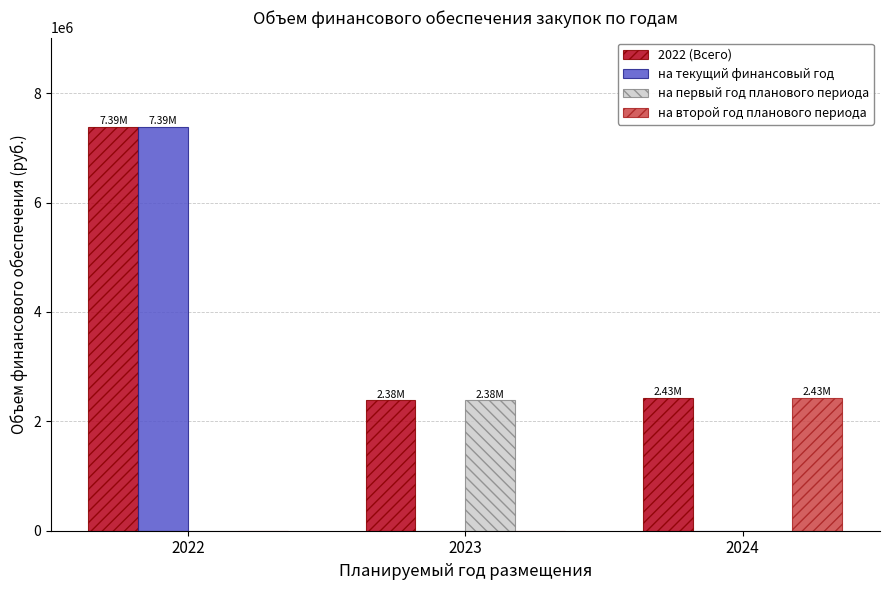

Which series has the largest total across all categories?

2022 (Всего)